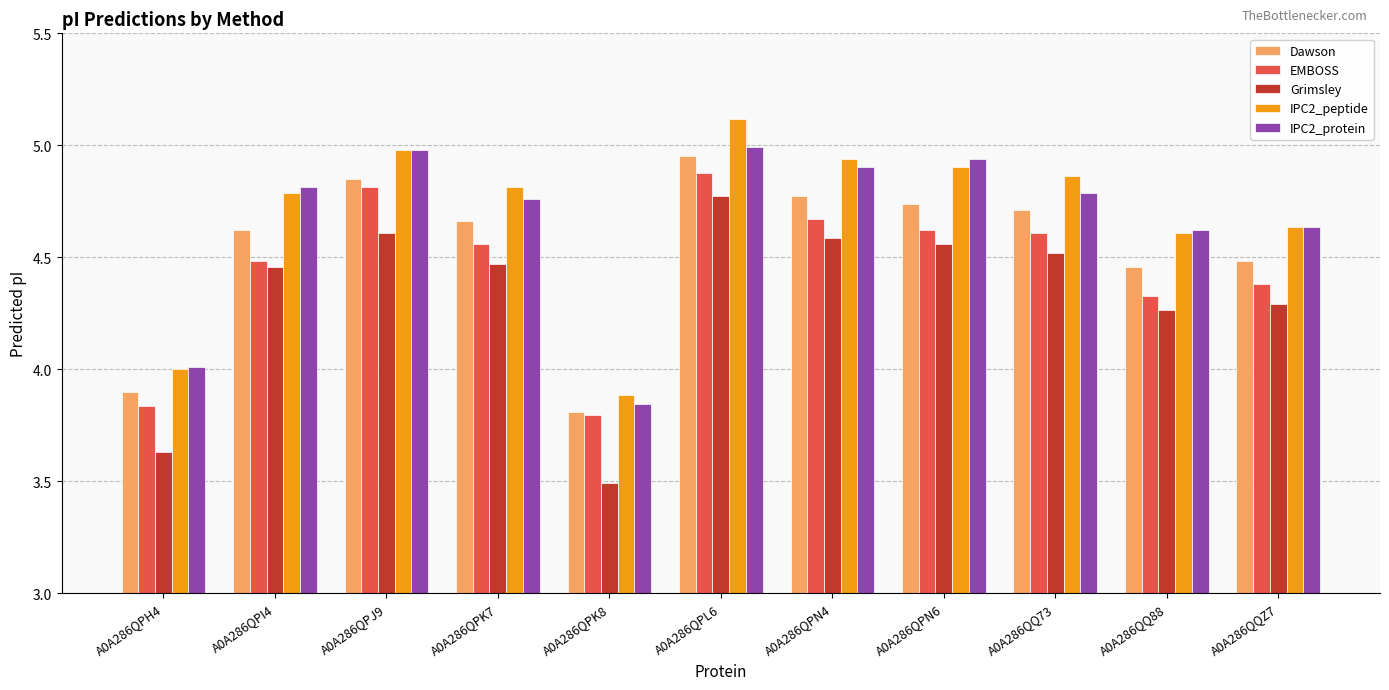

Is the value of Dawson at A0A286QPJ9 greater than the value of Grimsley at A0A286QPK8?

Yes